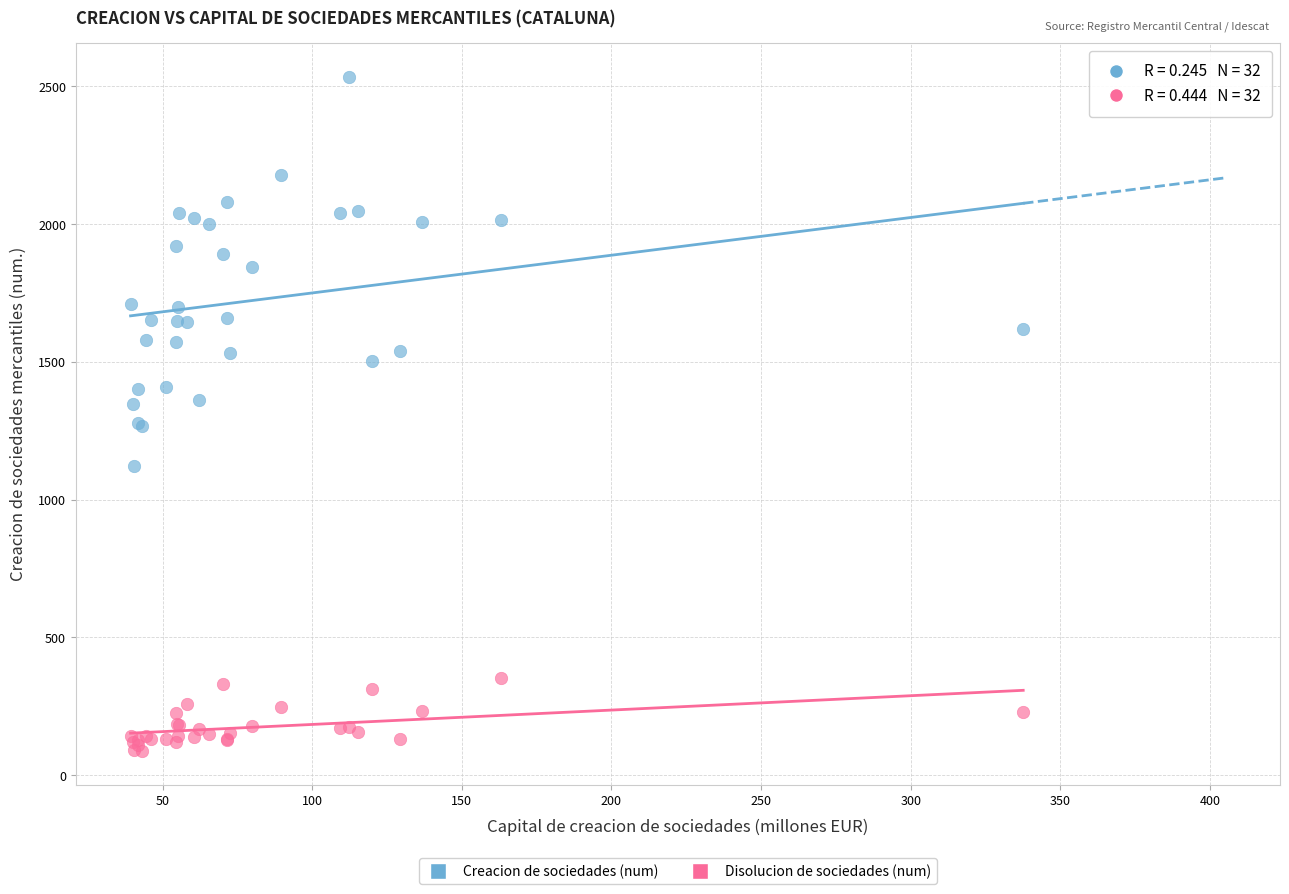

Which series contains the highest Y value?

Creacion de sociedades (num)